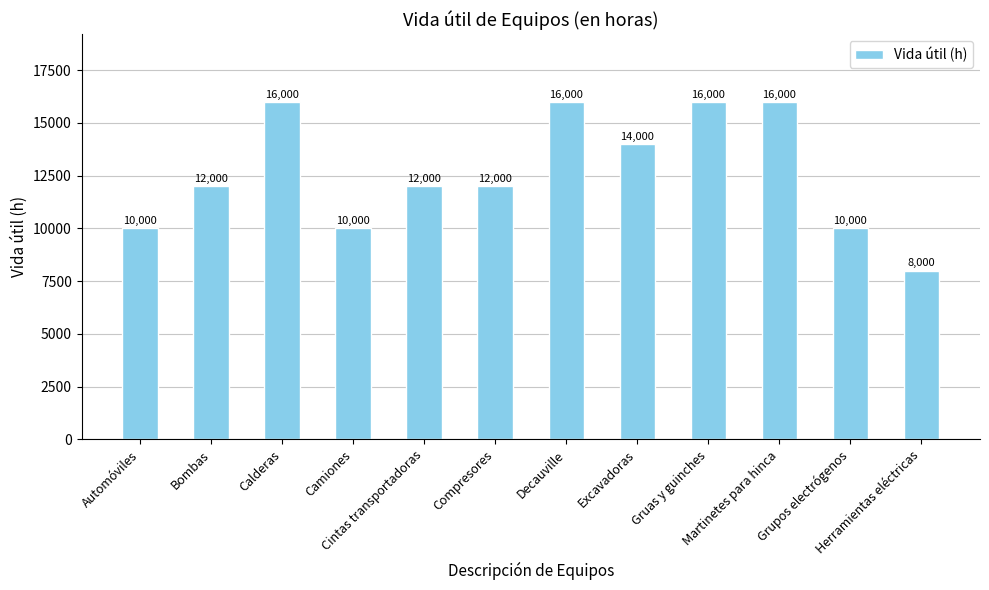

Does the chart contain any negative values?

No